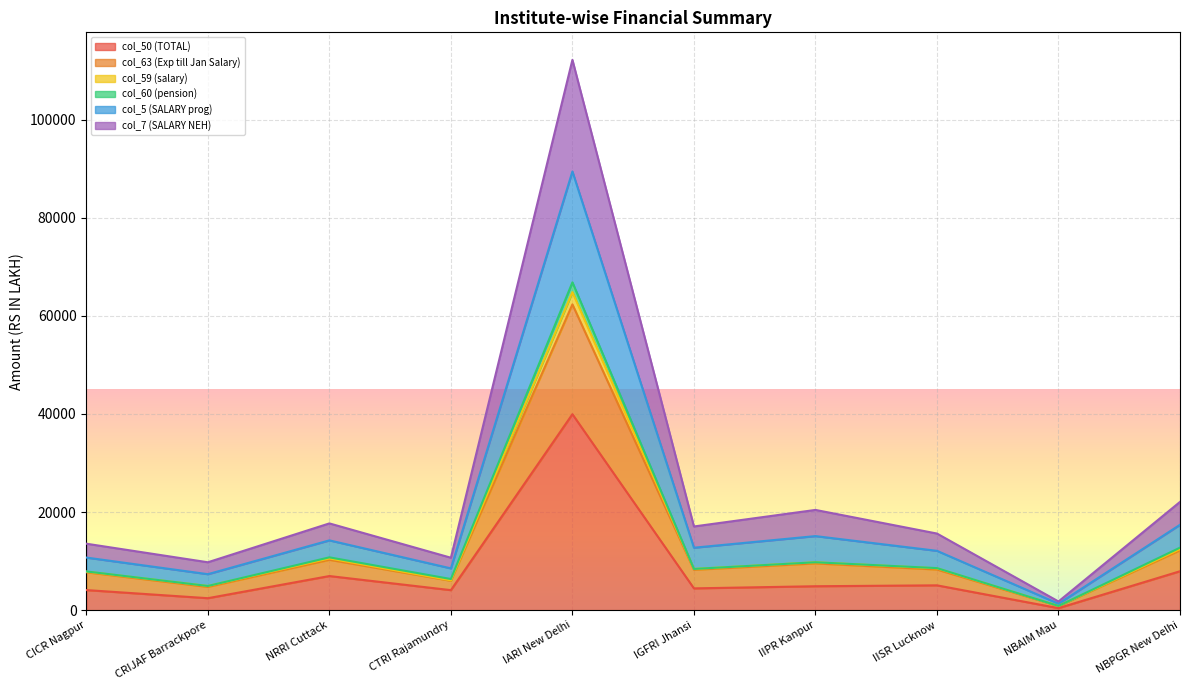

Is it true that col_50 (TOTAL) equals 4435.0 at IGFRI Jhansi?

True